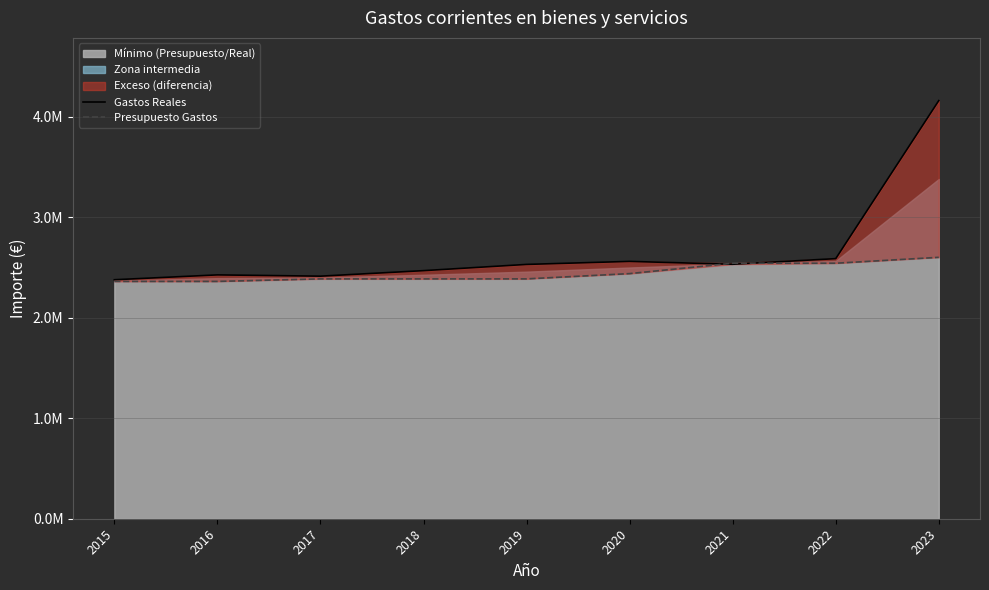

What is the average value of the Gastos Reales series?

2672050.6